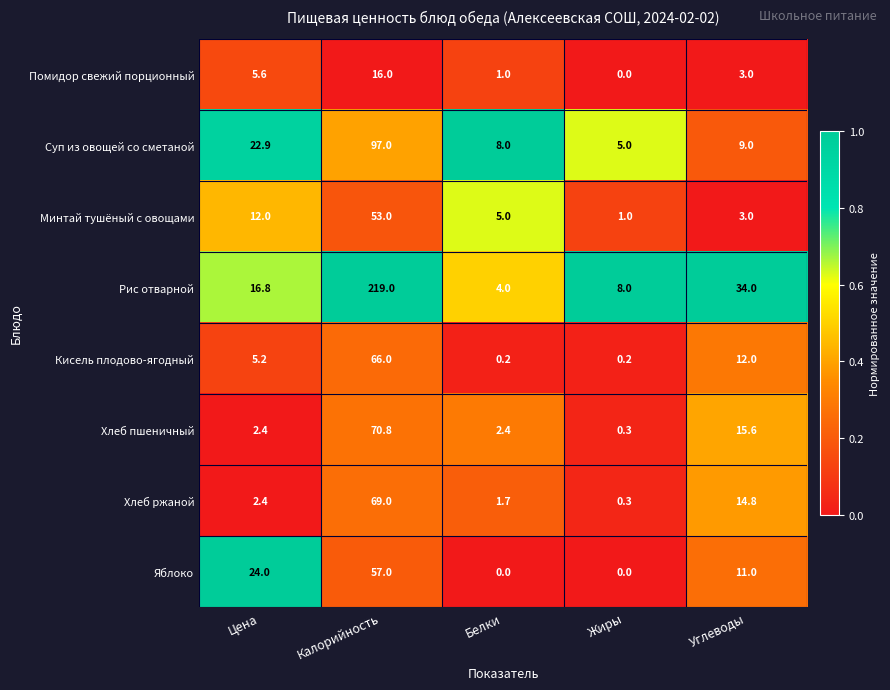

Between Цена and Жиры, which series saw the biggest shift?

Яблоко